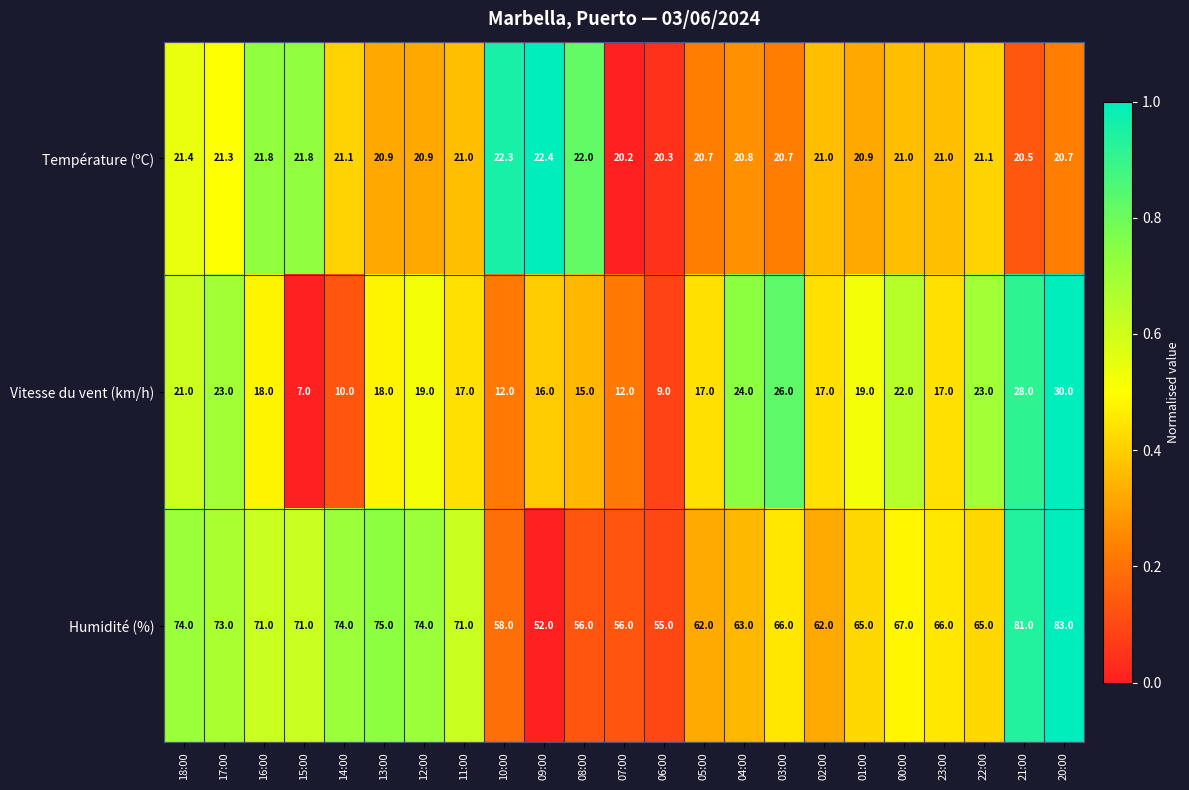

How many distinct data groups are displayed?

3